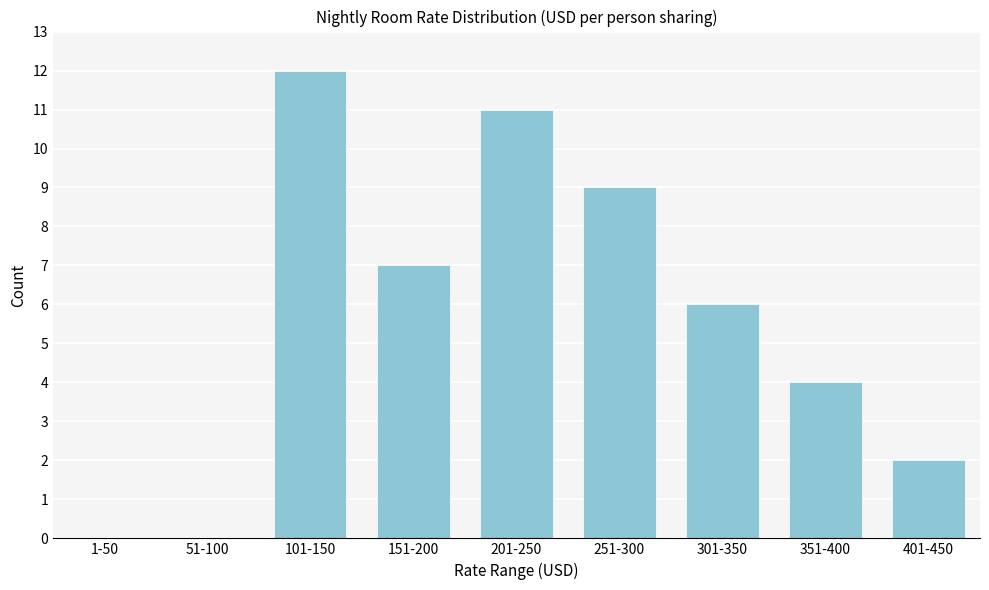

Reading right to left, transcribe all the data shown in this chart.

401-450=2	351-400=4	301-350=6	251-300=9	201-250=11	151-200=7	101-150=12	51-100=0	1-50=0